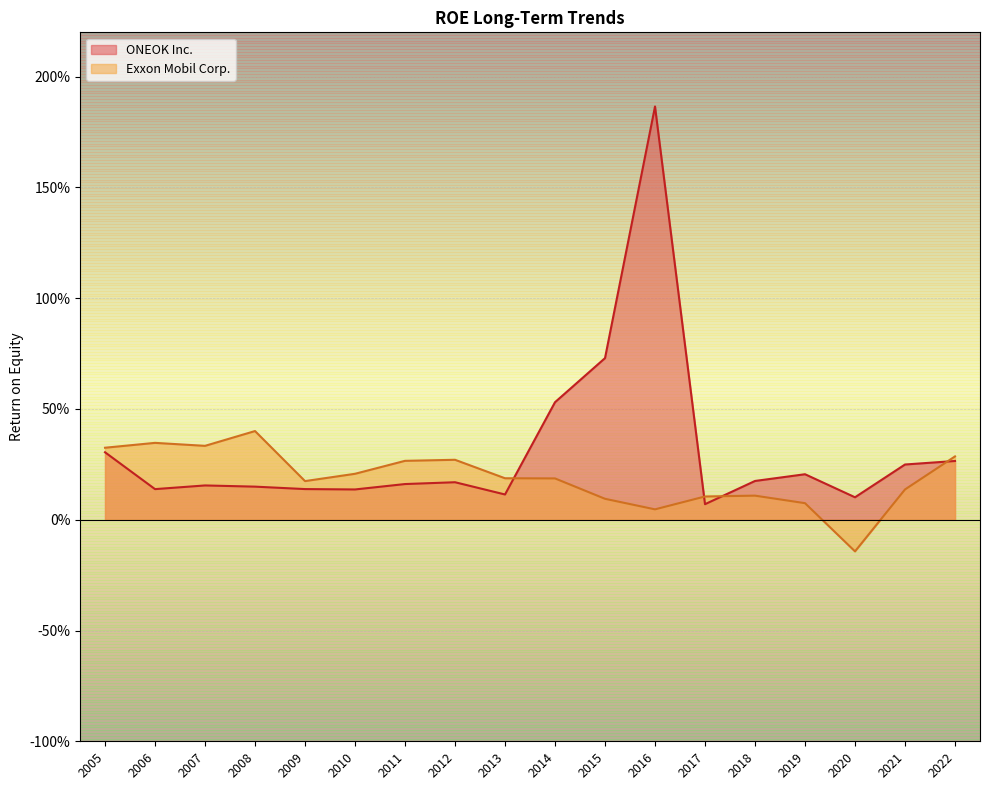

What is the difference between the second highest and minimum values in the Exxon Mobil Corp. series?

0.5